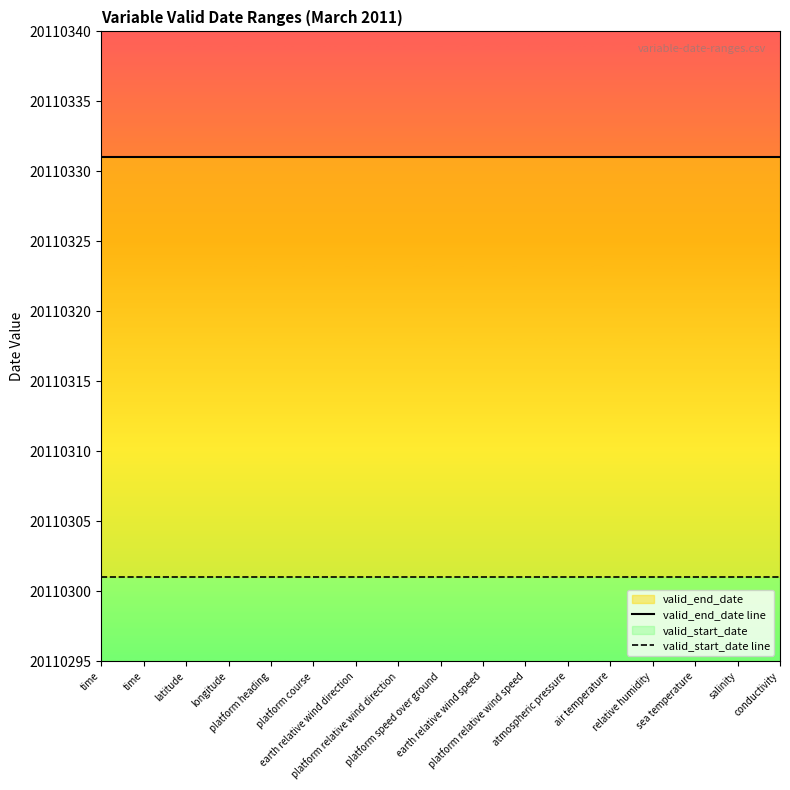

How many lines are shown in the chart?

2